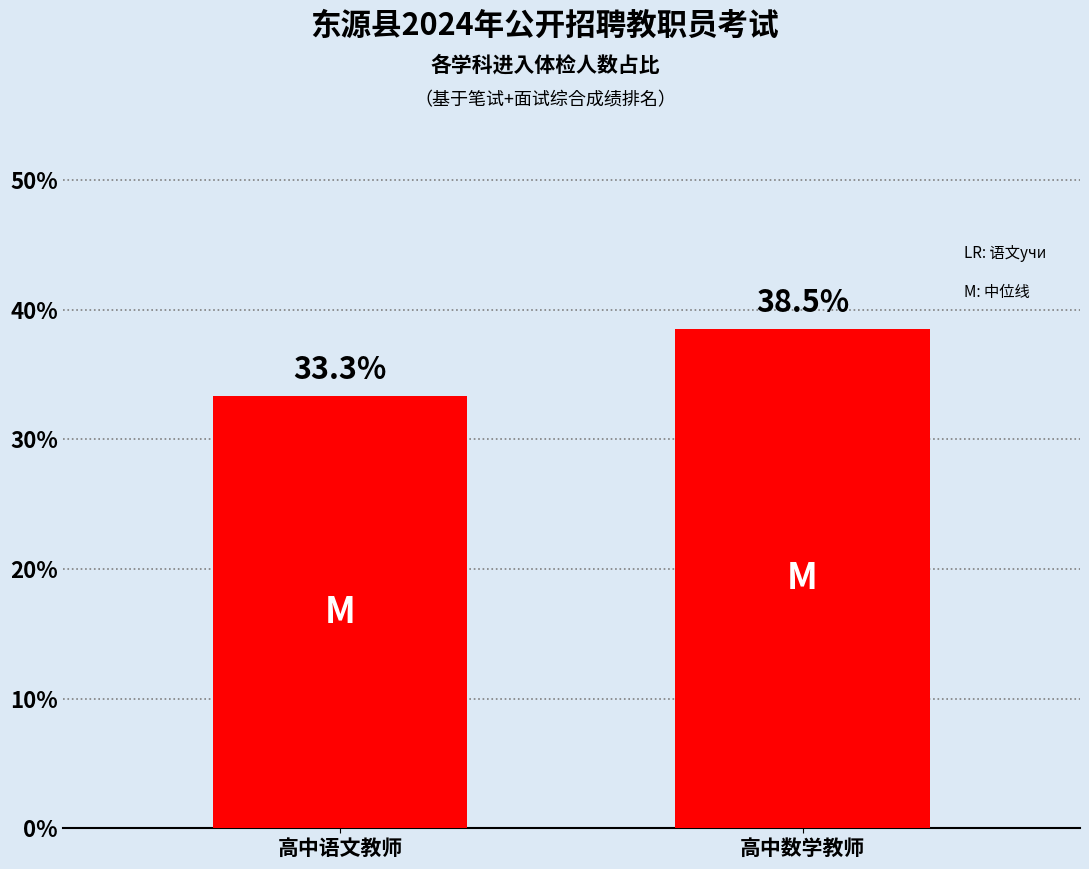

What is the sum of all values?

71.8